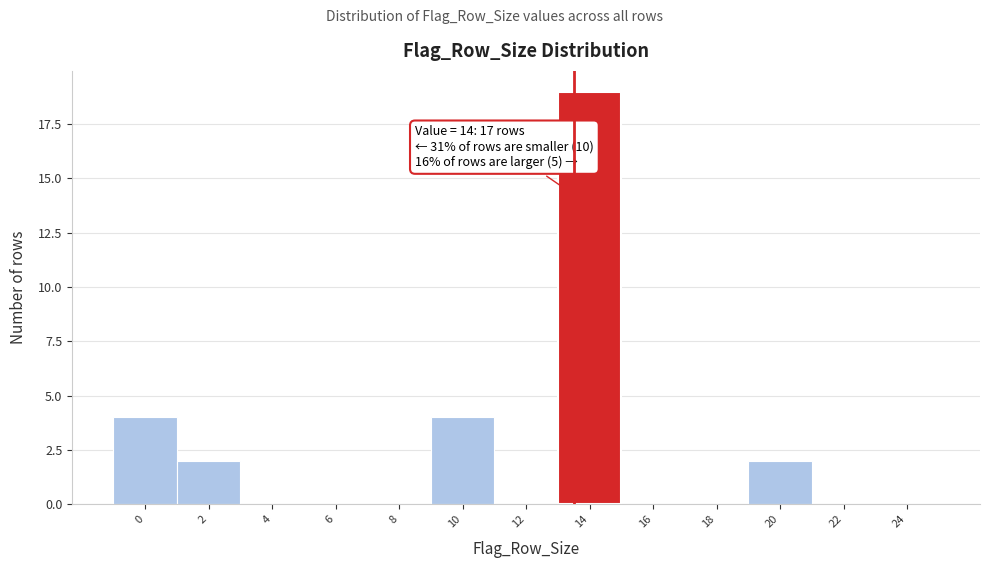

Reading left to right, transcribe all the data shown in this chart.

0=4	2=2	4=0	6=0	8=0	10=4	12=0	14=19	16=0	18=0	20=2	22=0	24=0